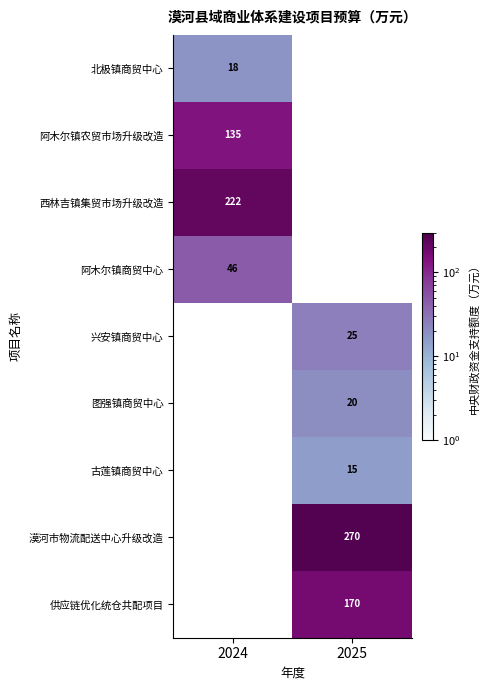

True or false: 兴安镇商贸中心 has a value of 11 at 2025.

False